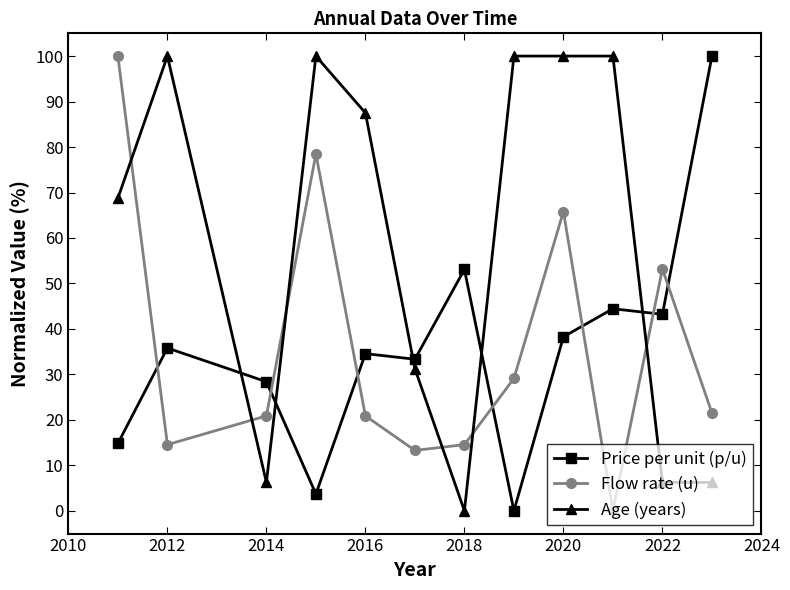

How many values in the Age (years) series are below 87?

6